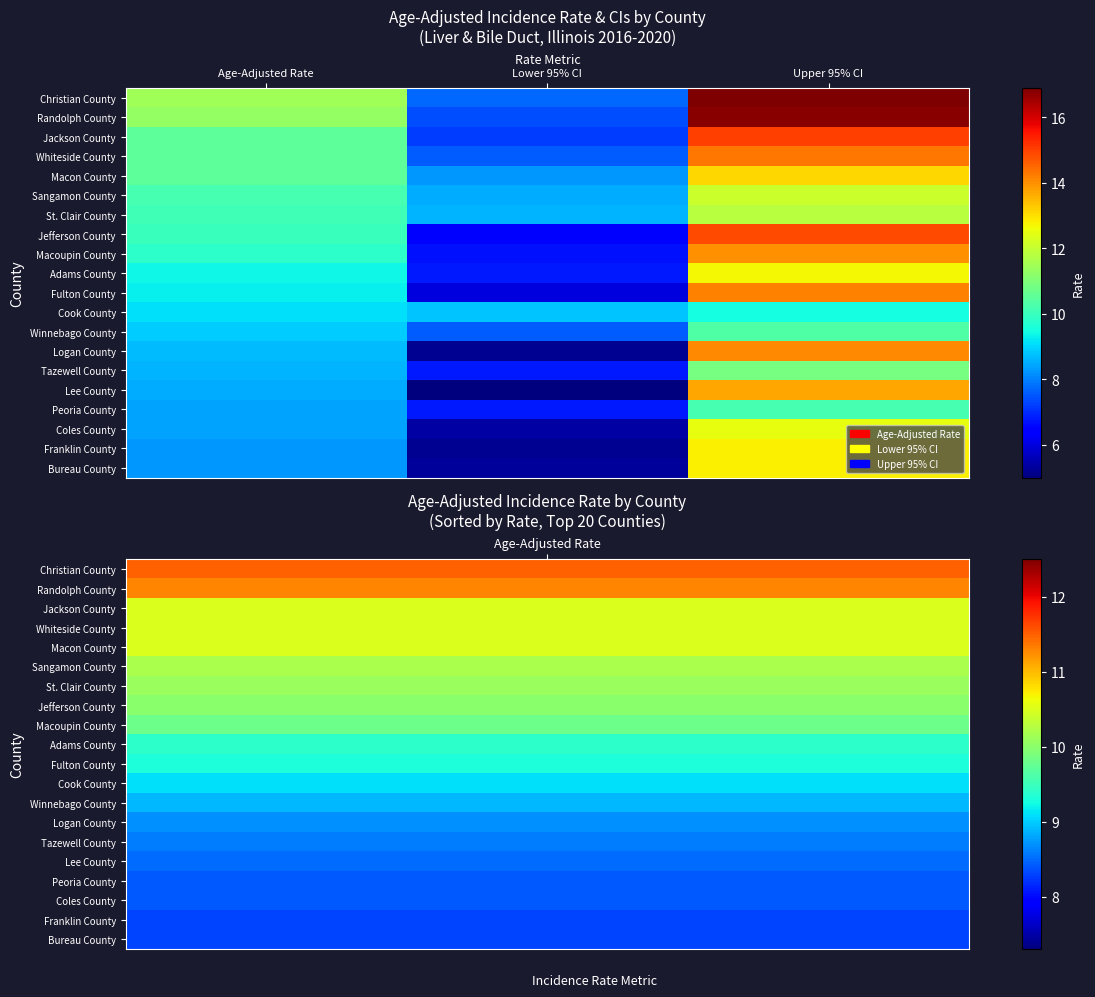

How many data points does each series have?

3